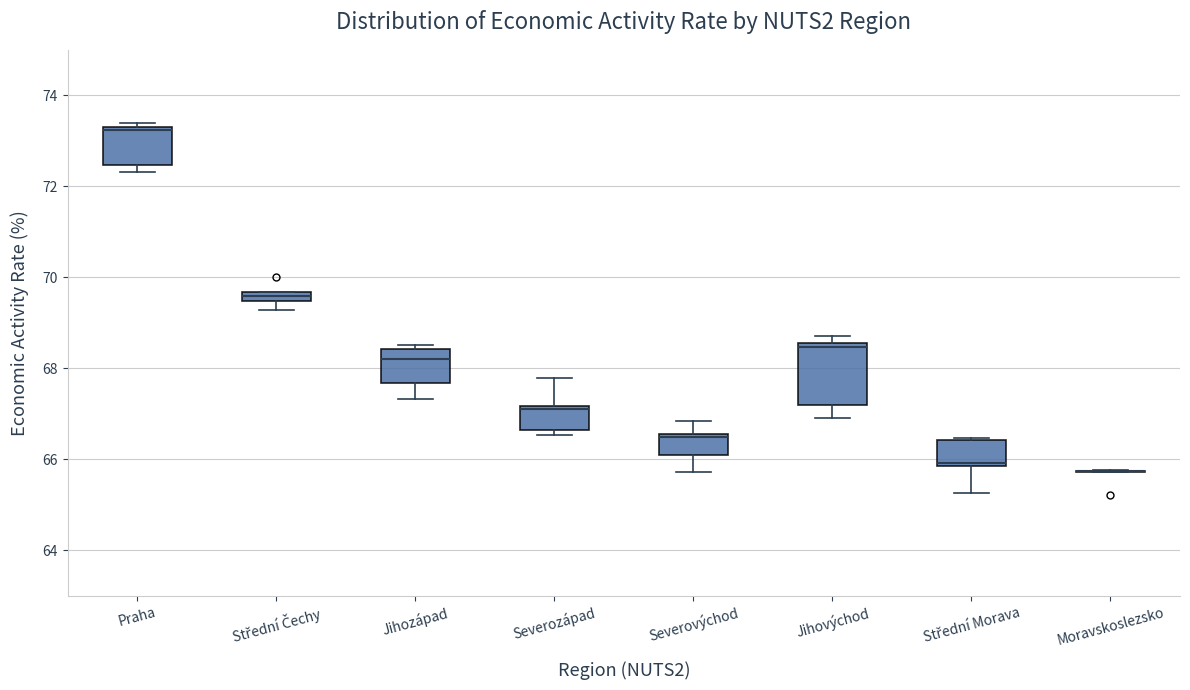

Where is the lower edge of the box for Jihovýchod on the y-axis? The values are not printed on the chart, so give them approximately, as read against the axis.

67.2